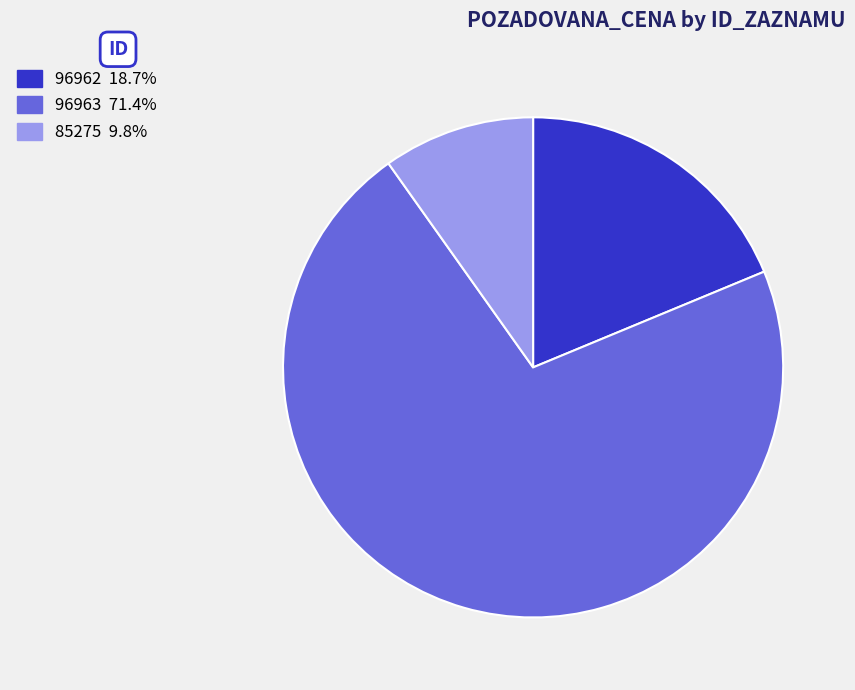

The 85275 slice represents 15% of the pie. True or false?

False